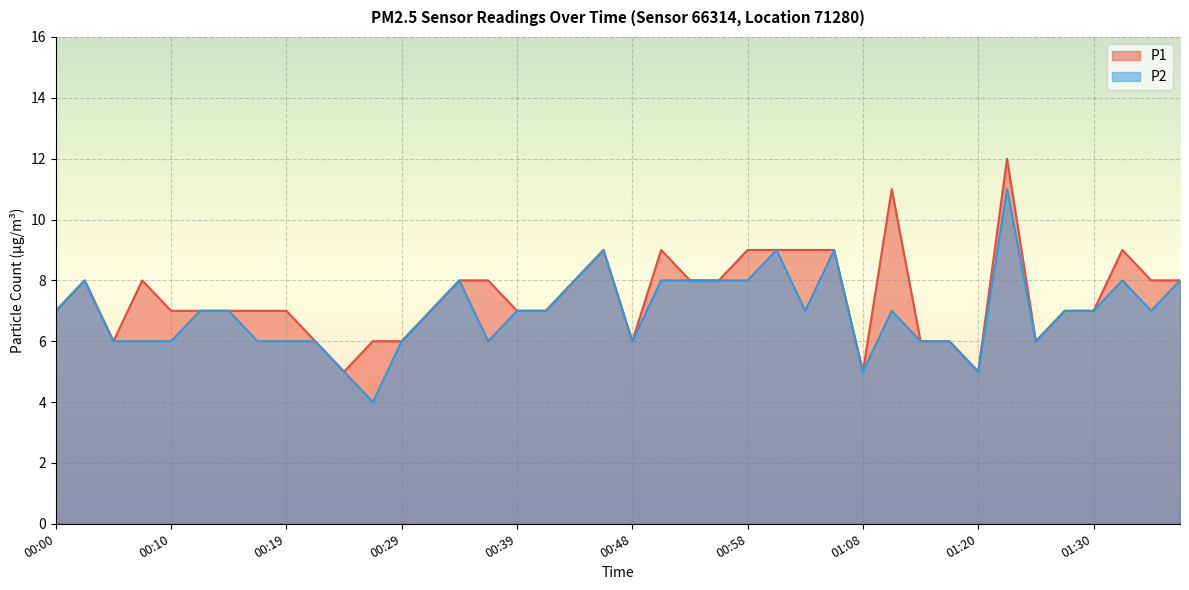

How many series are shown in this chart?

2